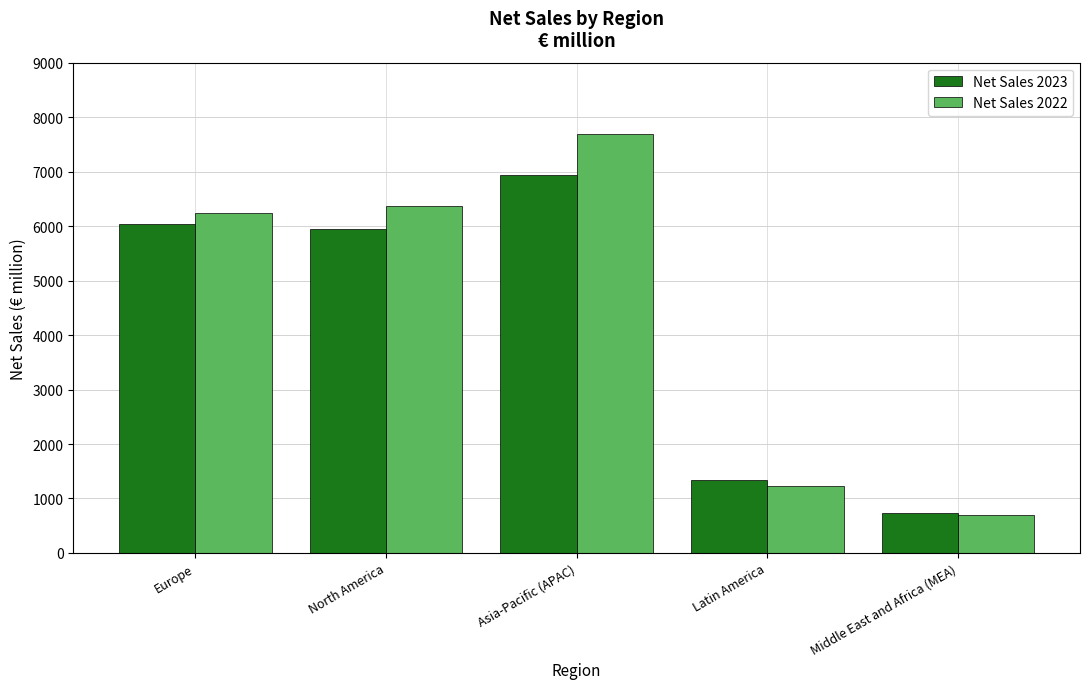

What position from the left is Latin America?

4